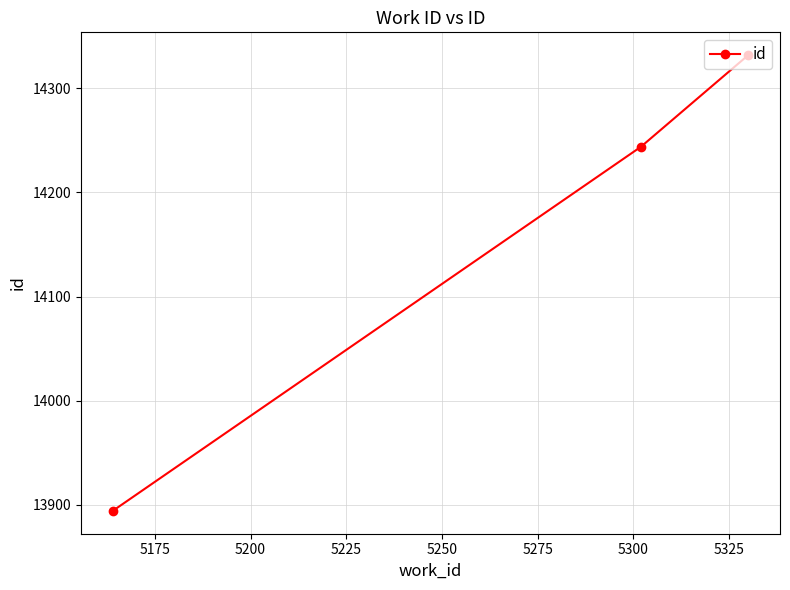

What is the maximum value shown in the chart?

14332